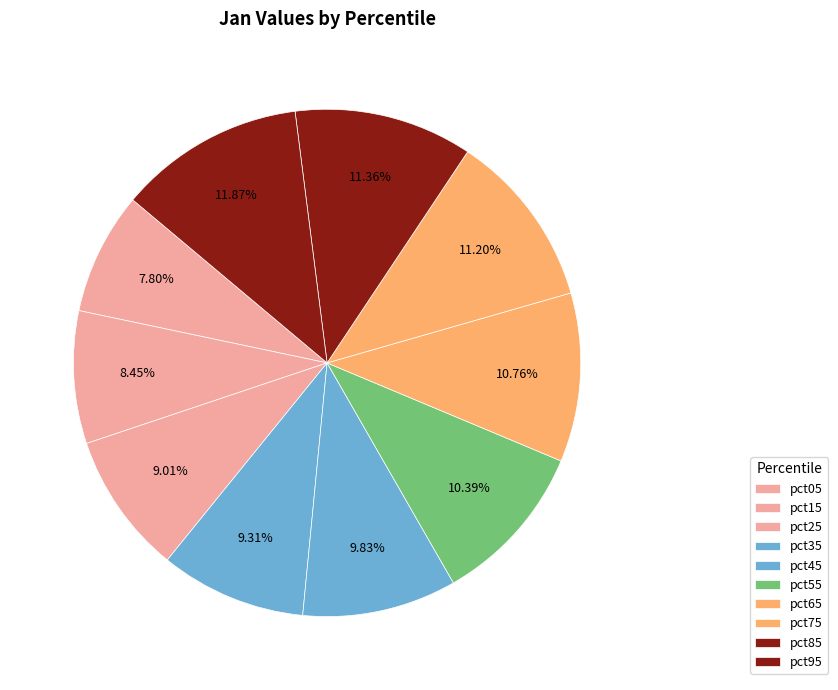

How many slices are in this pie chart?

10